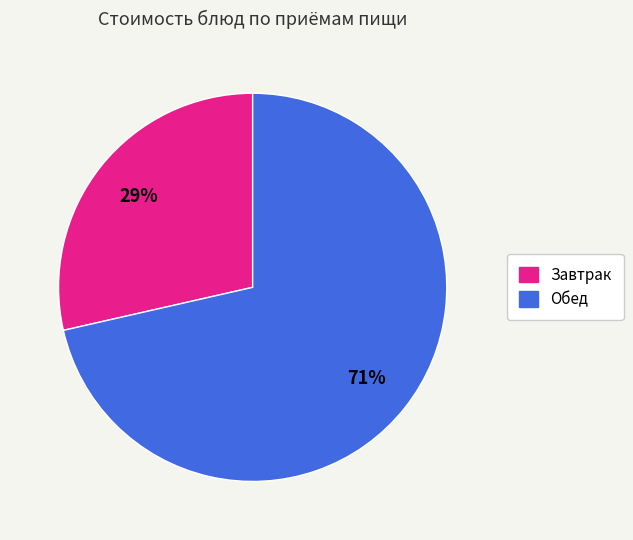

To the nearest percent, what is the combined percentage of Завтрак and Обед?

100%